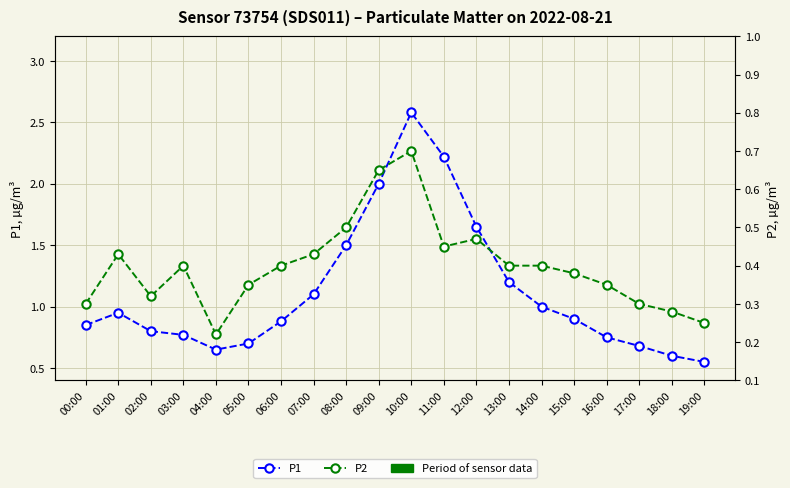

Which series has the widest spread of values?

P1